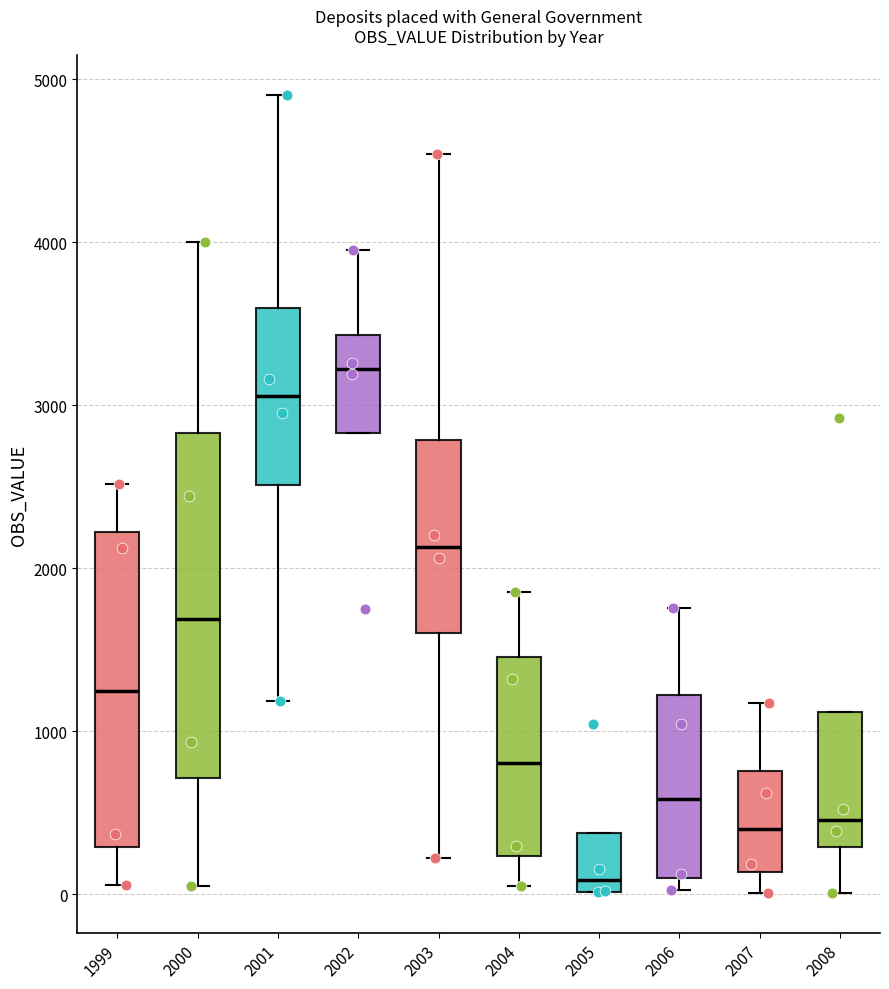

Reading left to right, transcribe this box plot: for each box, give where its median line is, the range the box spans, and where its two whiskers end, as read against the y-axis. The values are not printed on the chart, so give them approximately, as read against the axis.

1999: median 1200, box 300 to 2200, whiskers 100 to 2500
2000: median 1700, box 700 to 2800, whiskers 0 to 4000
2001: median 3100, box 2500 to 3600, whiskers 1200 to 4900
2002: median 3200, box 2800 to 3400, whiskers 2800 to 4000
2003: median 2100, box 1600 to 2800, whiskers 200 to 4500
2004: median 800, box 200 to 1500, whiskers 100 to 1900
2005: median 100, box 0 to 400, whiskers 0 to 400
2006: median 600, box 100 to 1200, whiskers 0 to 1800
2007: median 400, box 100 to 800, whiskers 0 to 1200
2008: median 500, box 300 to 1100, whiskers 0 to 1100